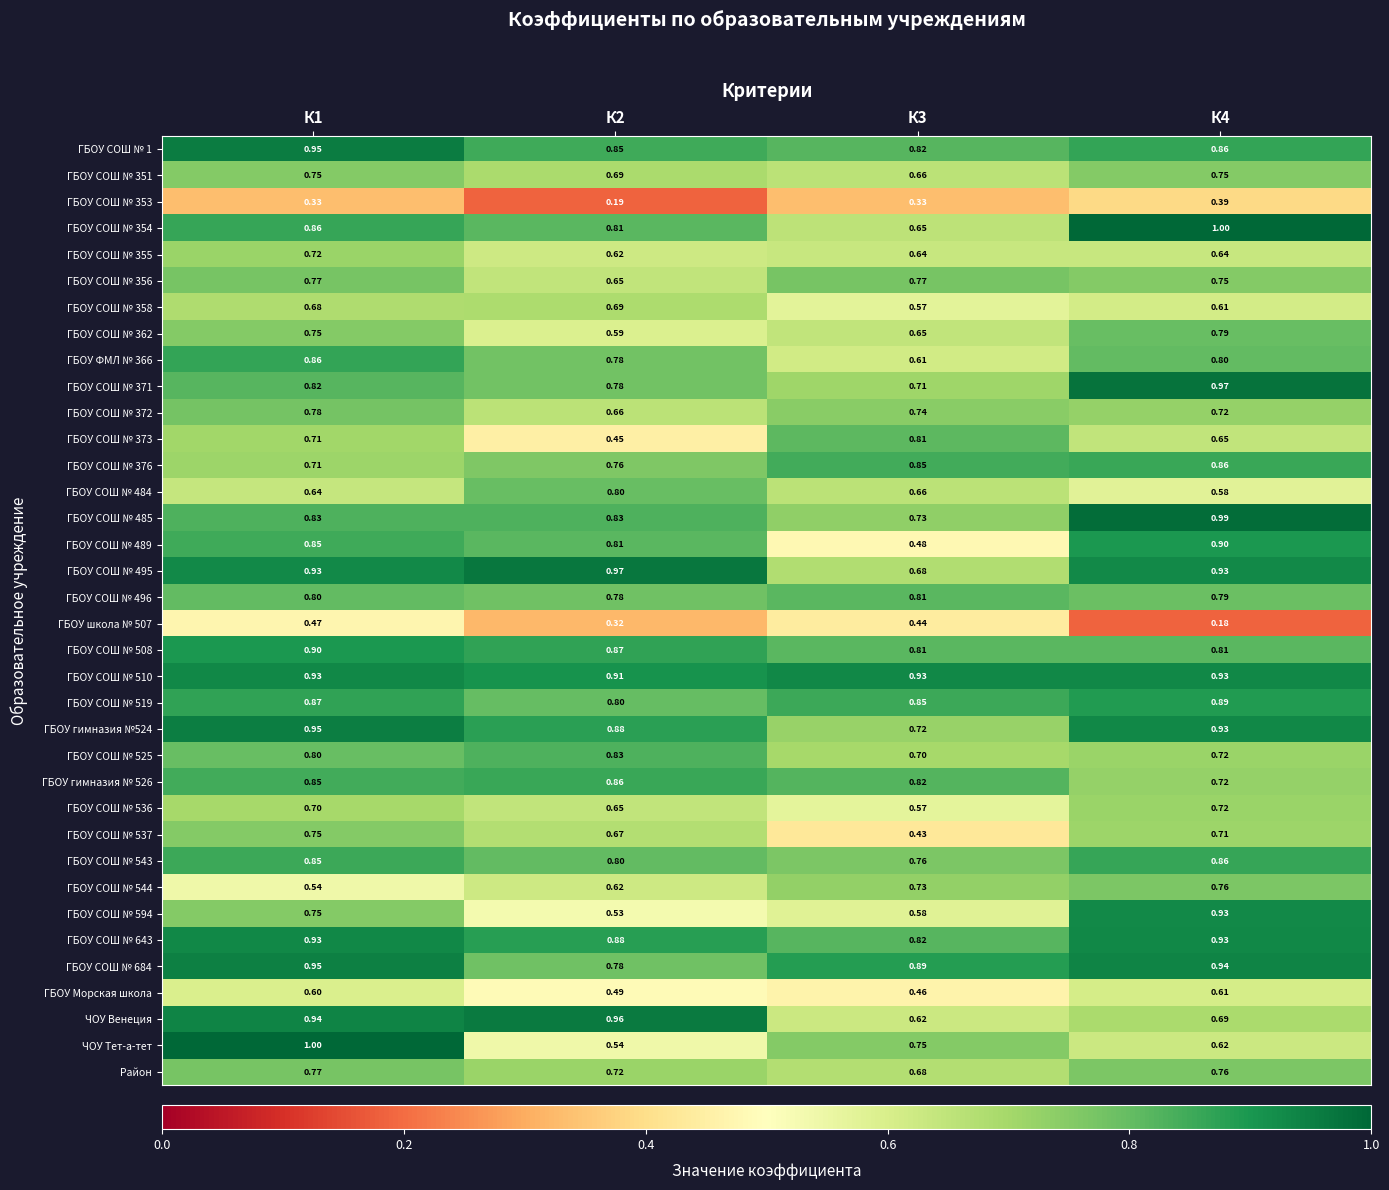

Which series changed the most between К1 and К4?

ЧОУ Тет-а-тет